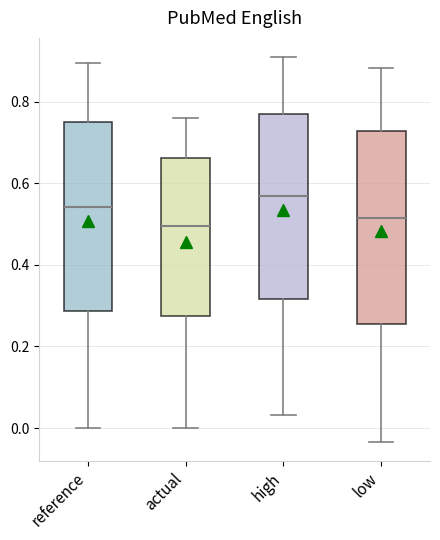

Reading left to right, transcribe this box plot: for each box, give where its median line is, the range the box spans, and where its two whiskers end, as read against the y-axis. The values are not printed on the chart, so give them approximately, as read against the axis.

reference: median 0.54, box 0.28 to 0.76, whiskers 0.00 to 0.90
actual: median 0.50, box 0.28 to 0.66, whiskers 0.00 to 0.76
high: median 0.56, box 0.32 to 0.78, whiskers 0.04 to 0.90
low: median 0.52, box 0.26 to 0.72, whiskers -0.04 to 0.88